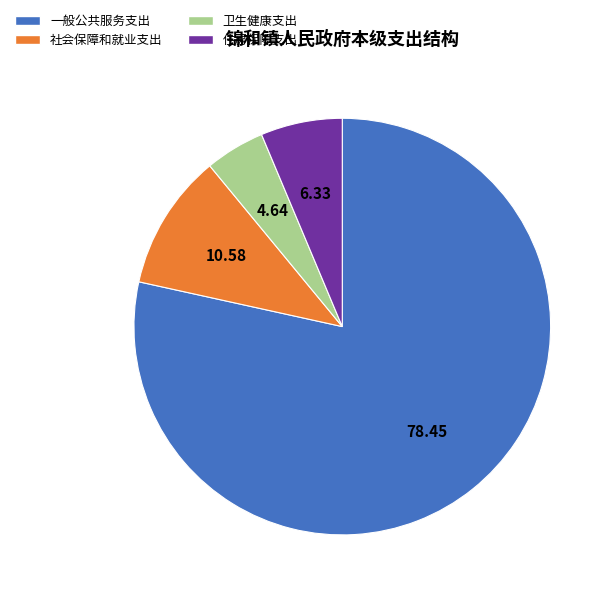

Is it true that 住房保障支出 is 6% of the pie?

True